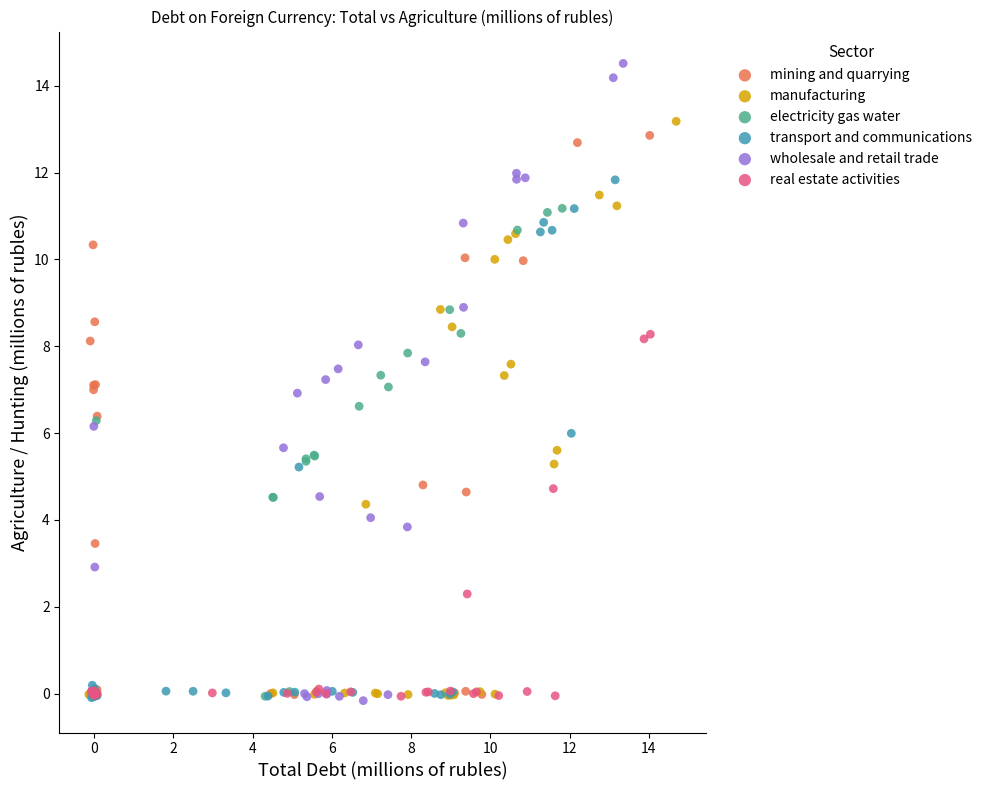

Which series reaches the maximum Y coordinate?

wholesale and retail trade